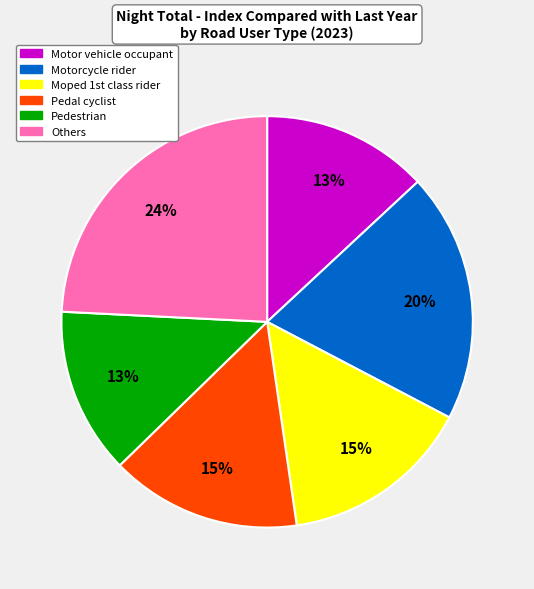

Is there any slice that represents more than half of the pie?

No